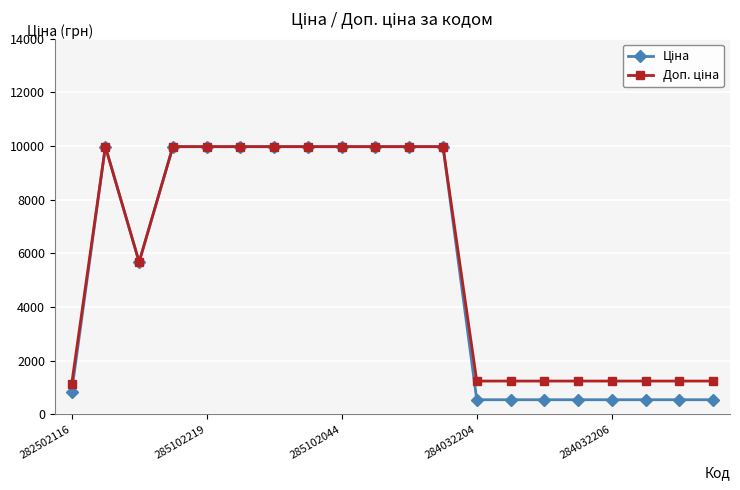

What is the maximum value shown in the chart?

9975.0